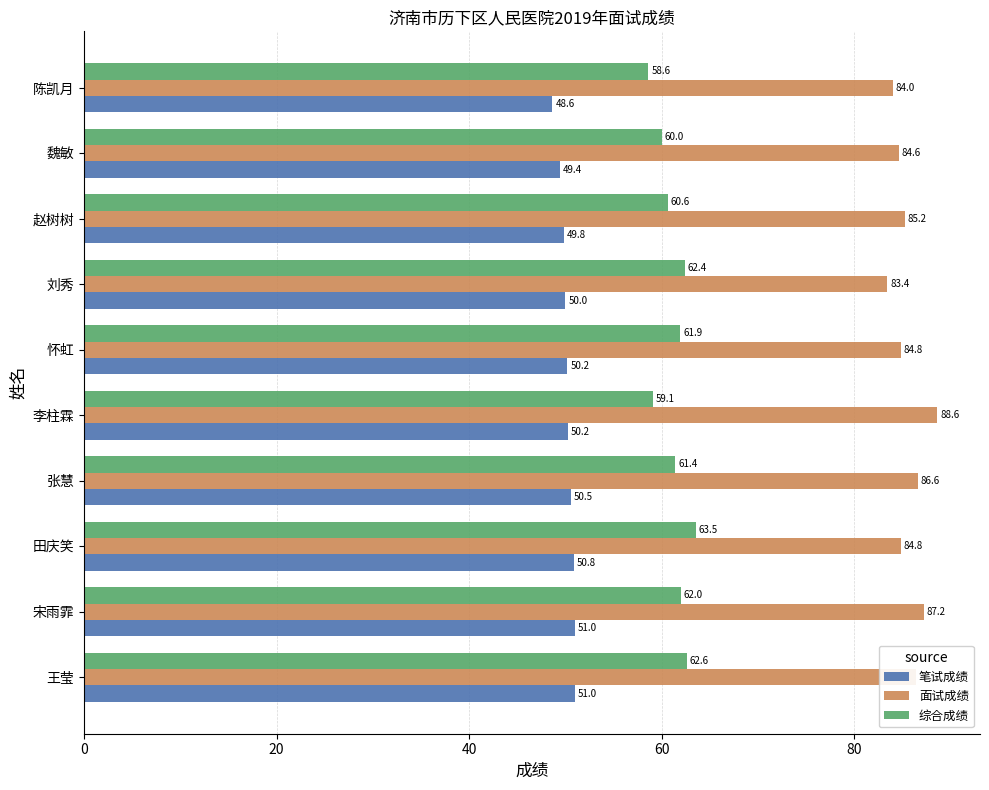

What is the maximum value for 笔试成绩?

51.0